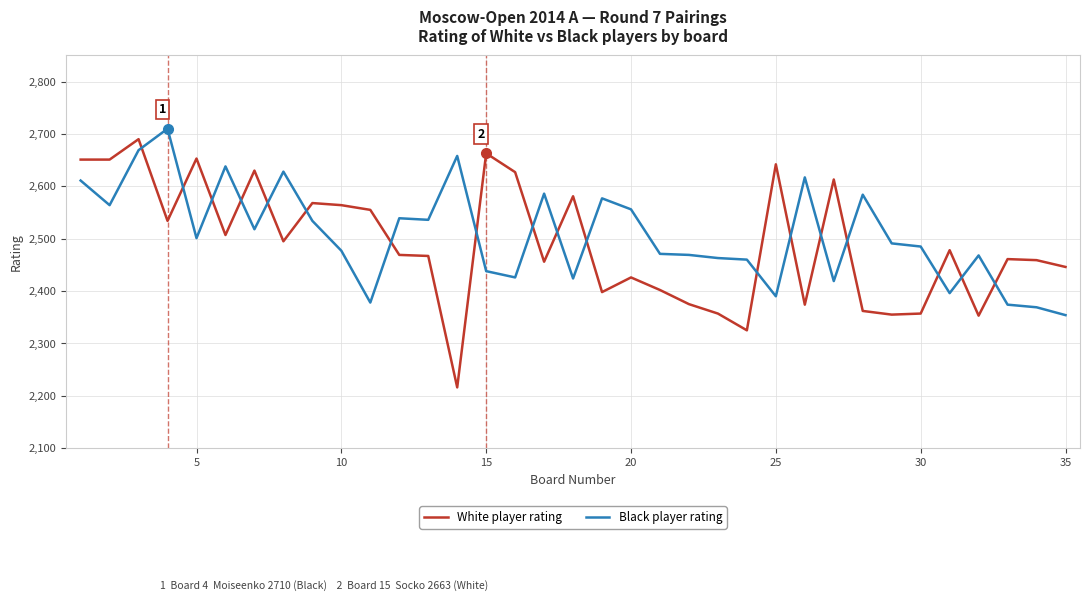

What is the smallest value displayed?

2216